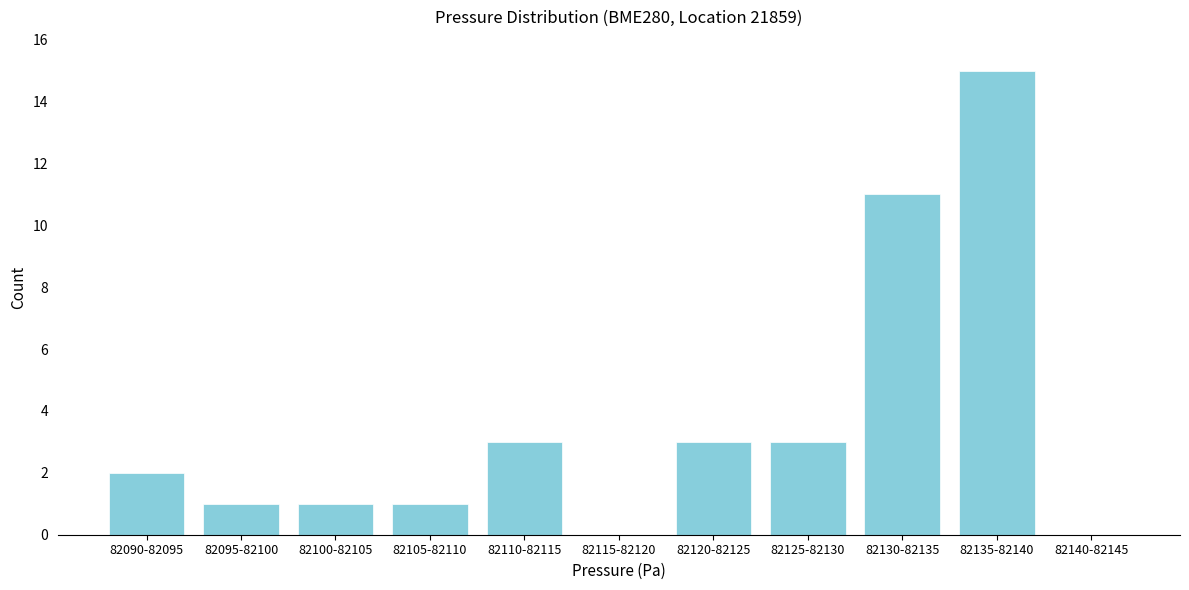

Reading right to left, list all the values displayed in this chart.

82140-82145=0	82135-82140=15	82130-82135=11	82125-82130=3	82120-82125=3	82115-82120=0	82110-82115=3	82105-82110=1	82100-82105=1	82095-82100=1	82090-82095=2